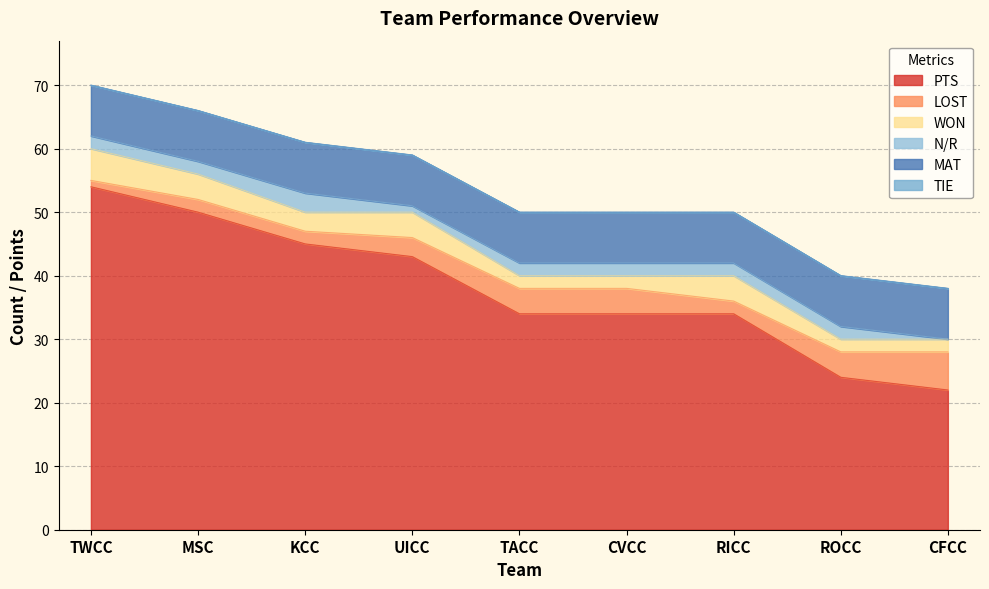

What is the lowest value of the PTS series?

22